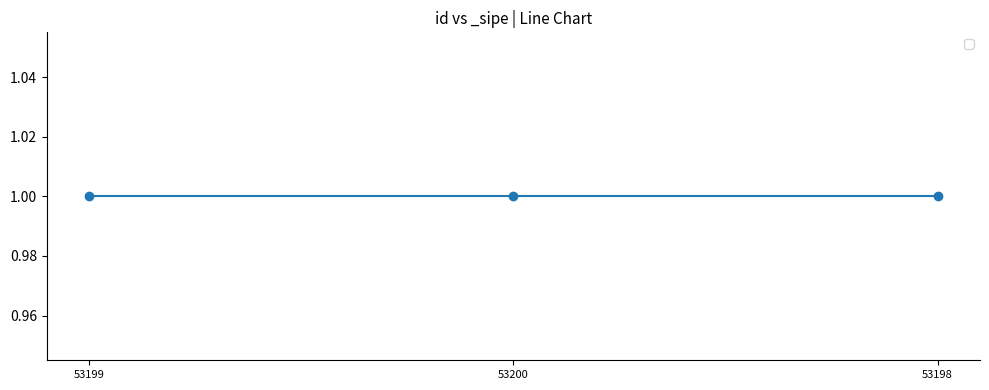

Which series has the widest spread of values?

id